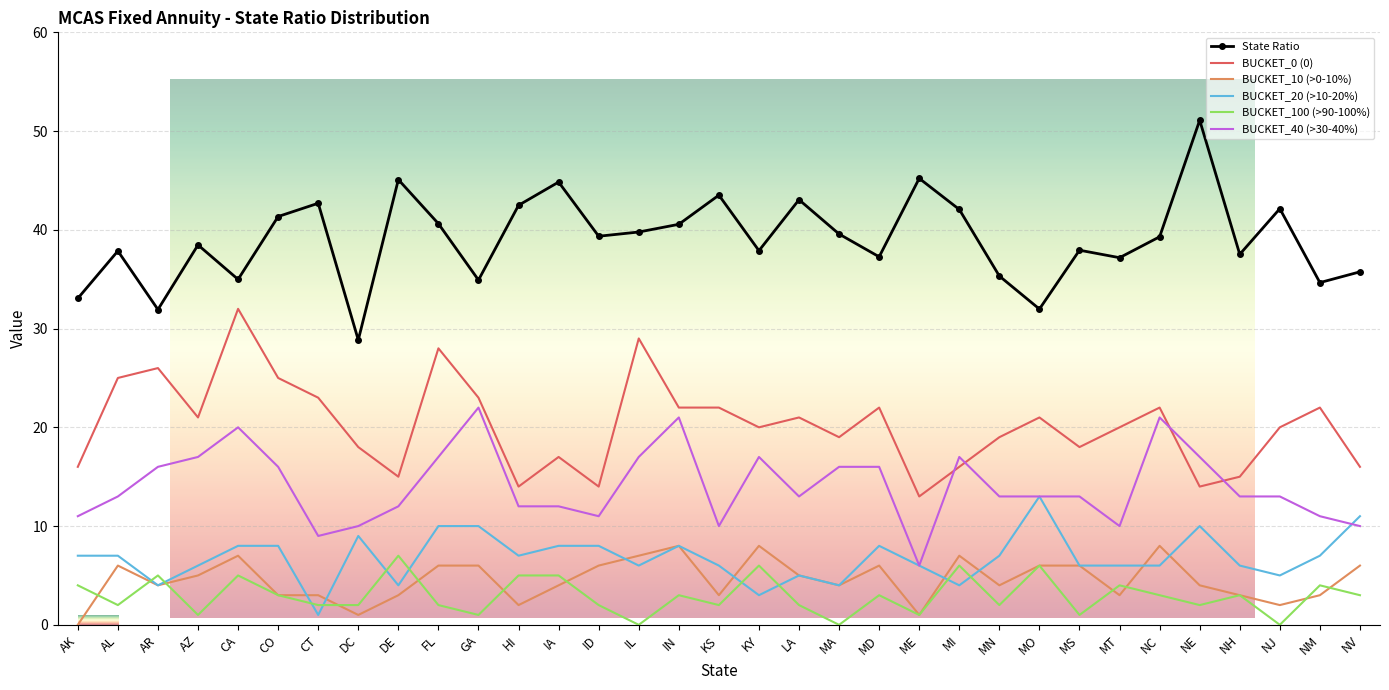

At AL, list the series in order from smallest to largest.

BUCKET_100 (>90-100%), BUCKET_10 (>0-10%), BUCKET_20 (>10-20%), BUCKET_40 (>30-40%), BUCKET_0 (0), State Ratio